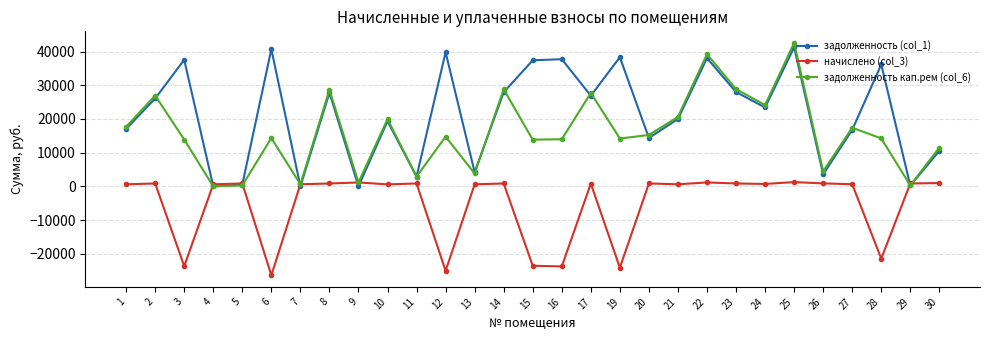

Which series has the widest spread of values?

задолженность кап.рем (col_6)